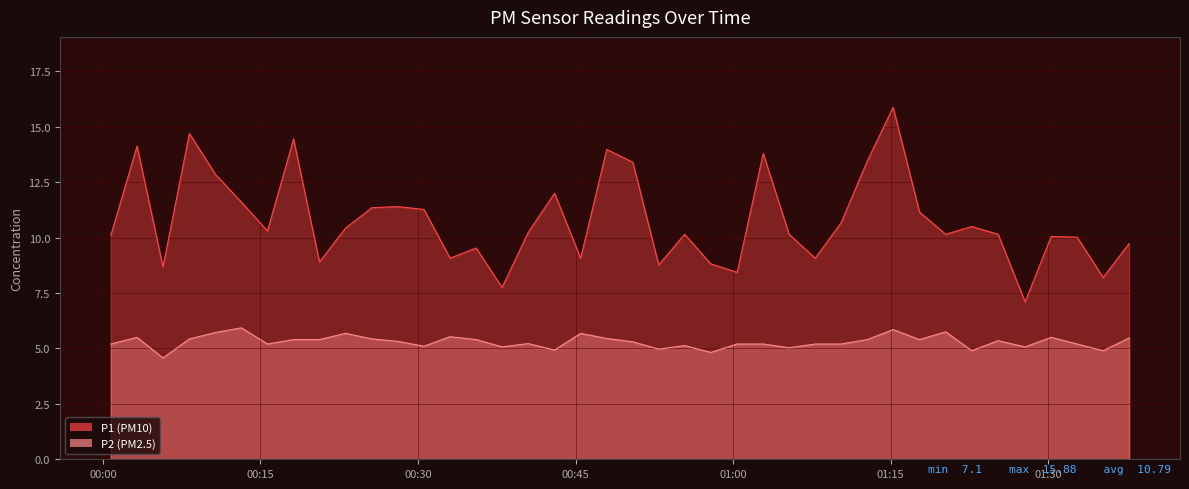

Which series has the largest range (max minus min)?

P1